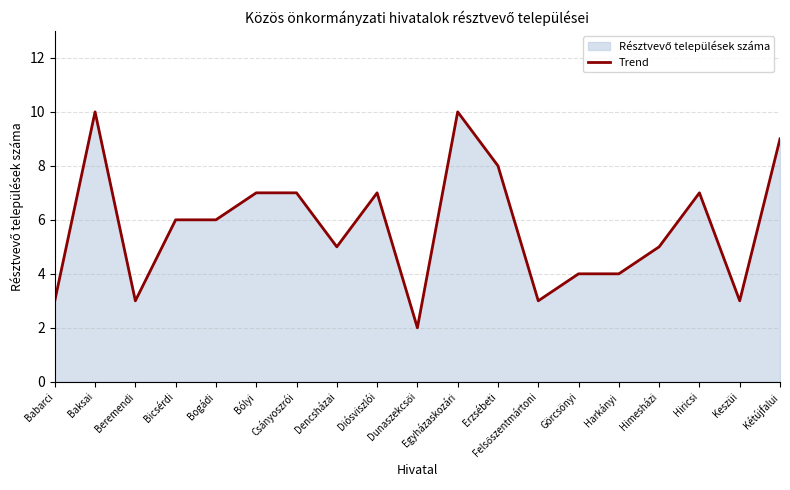

How many interior local valleys (lower than both neighbors) does the data have?

5